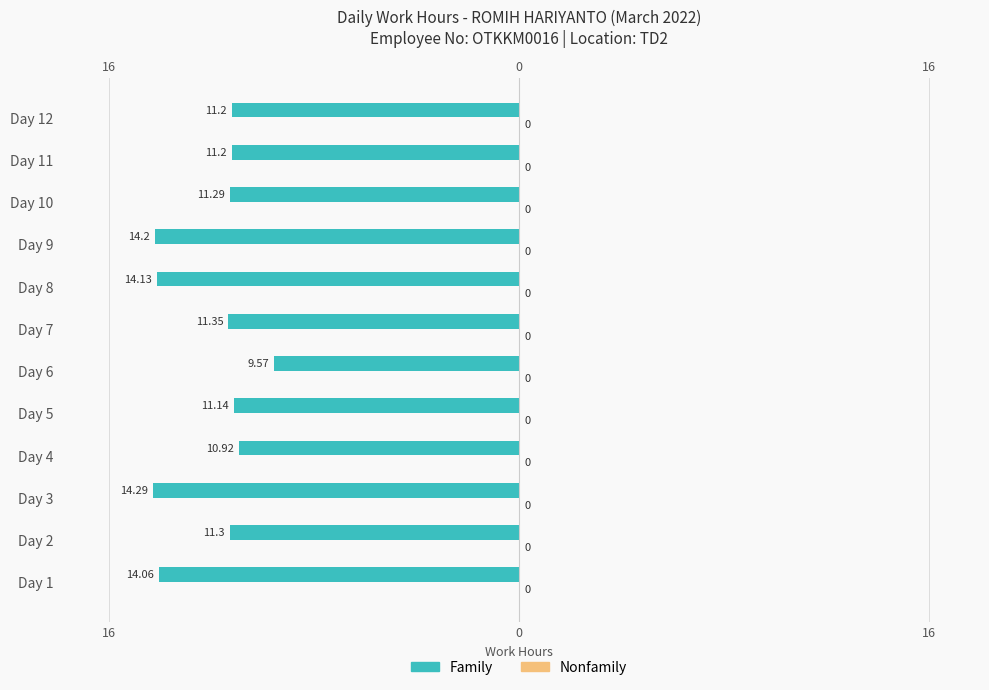

Which series has the widest spread of values?

Family